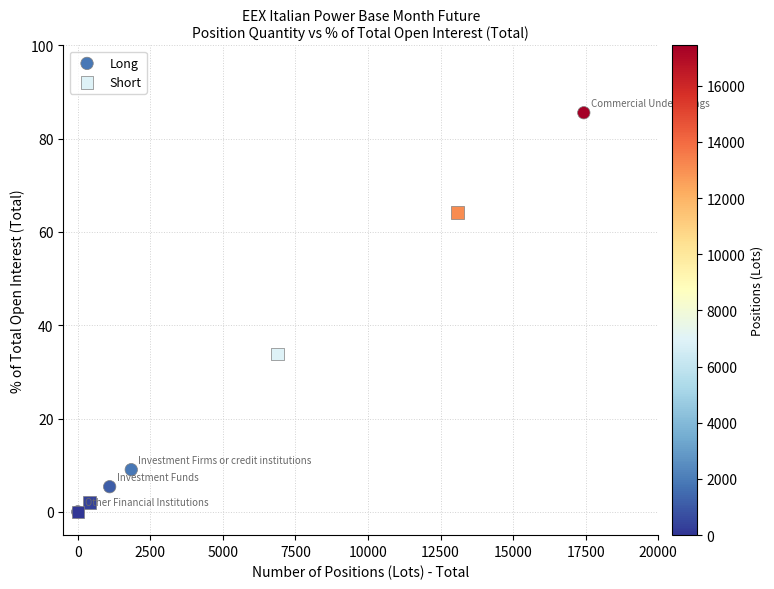

Which series has the largest Y range (max minus min)?

Long